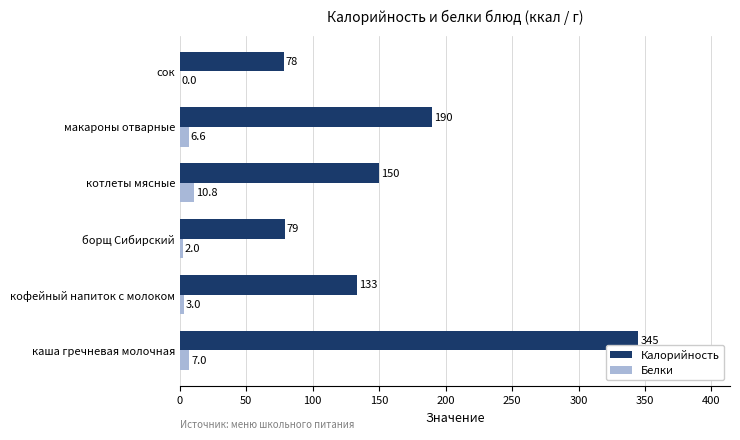

Is the value of Белки at макароны отварные greater than the value of Калорийность at сок?

No